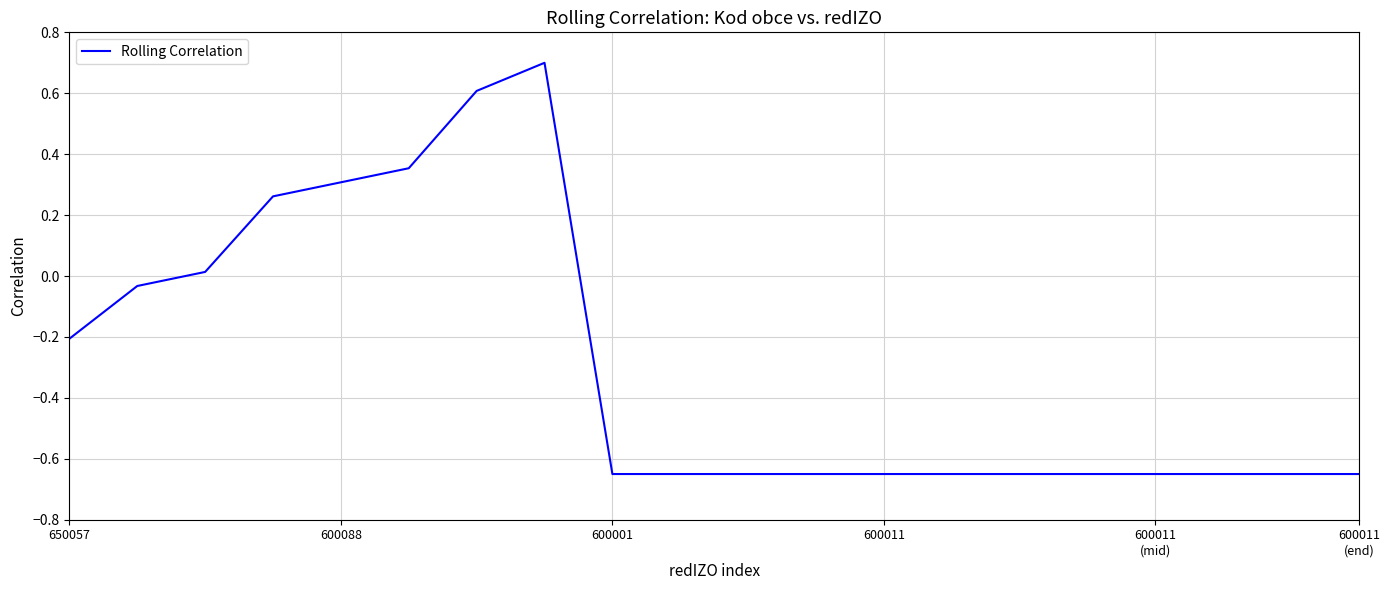

What is the greatest value displayed?

0.7